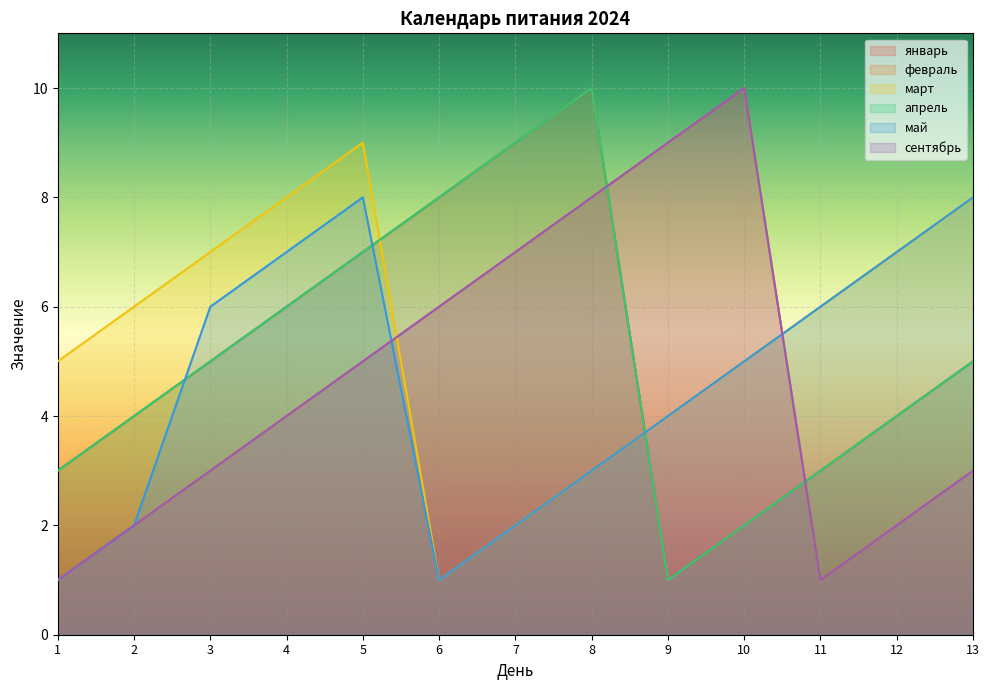

What is the smallest value displayed?

1